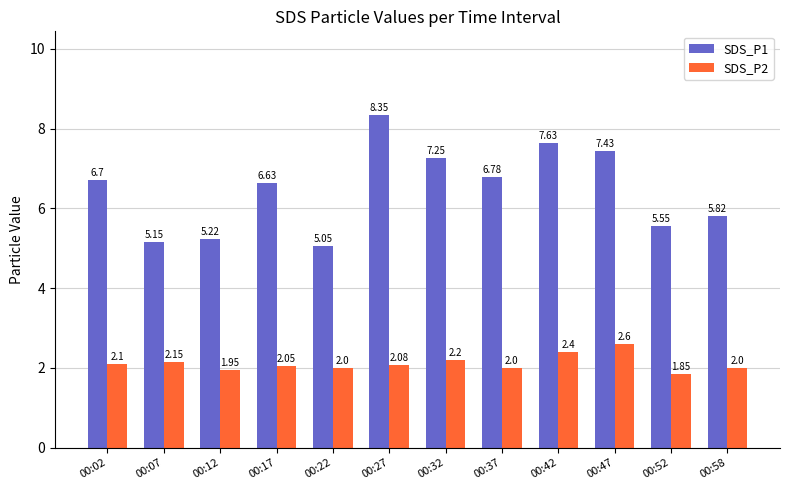

What is the value of the SDS_P2 bar at the 12th from the left?

2.0